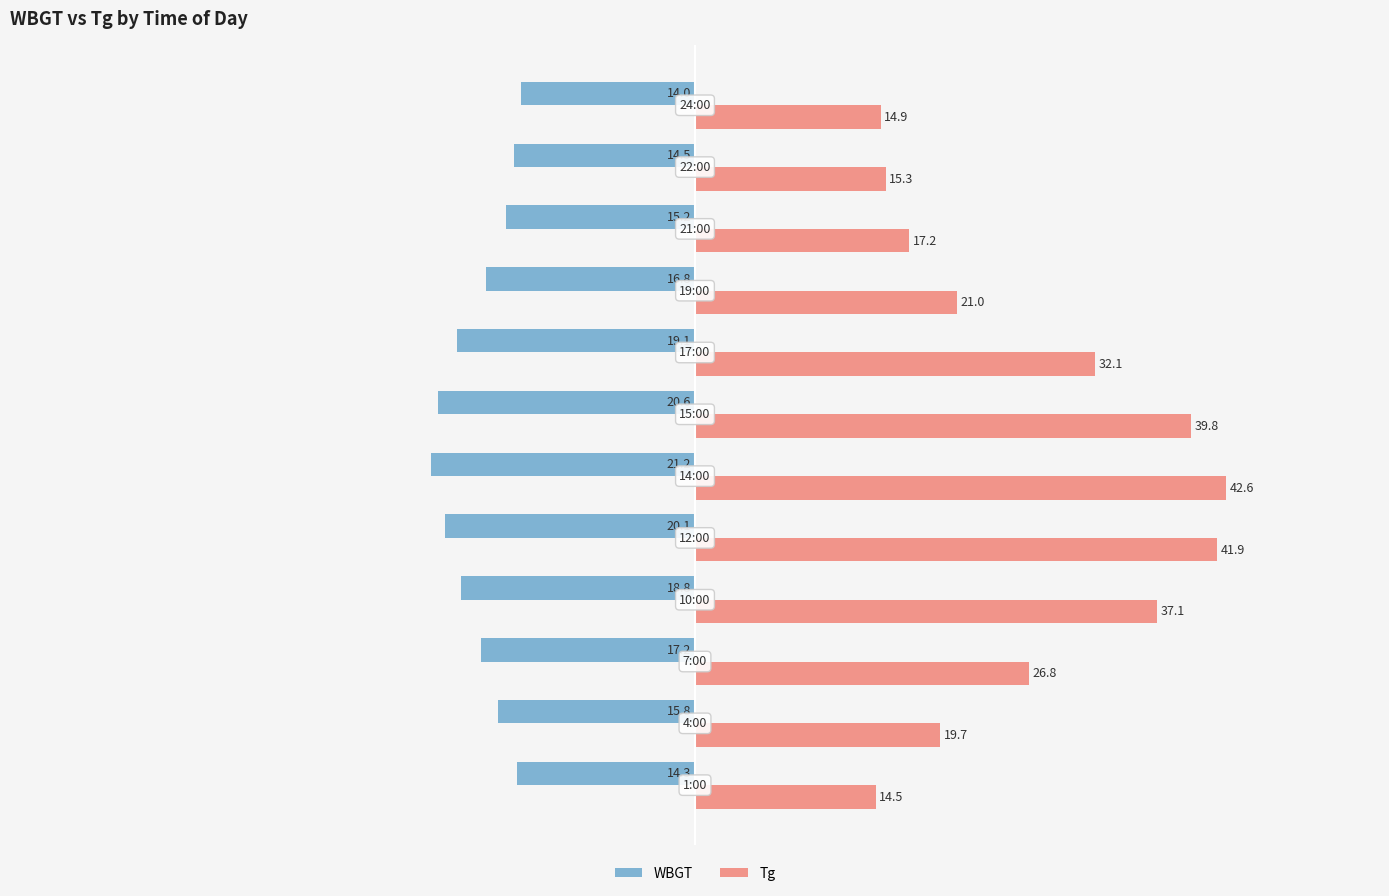

What is the lowest value of the WBGT series?

-21.2